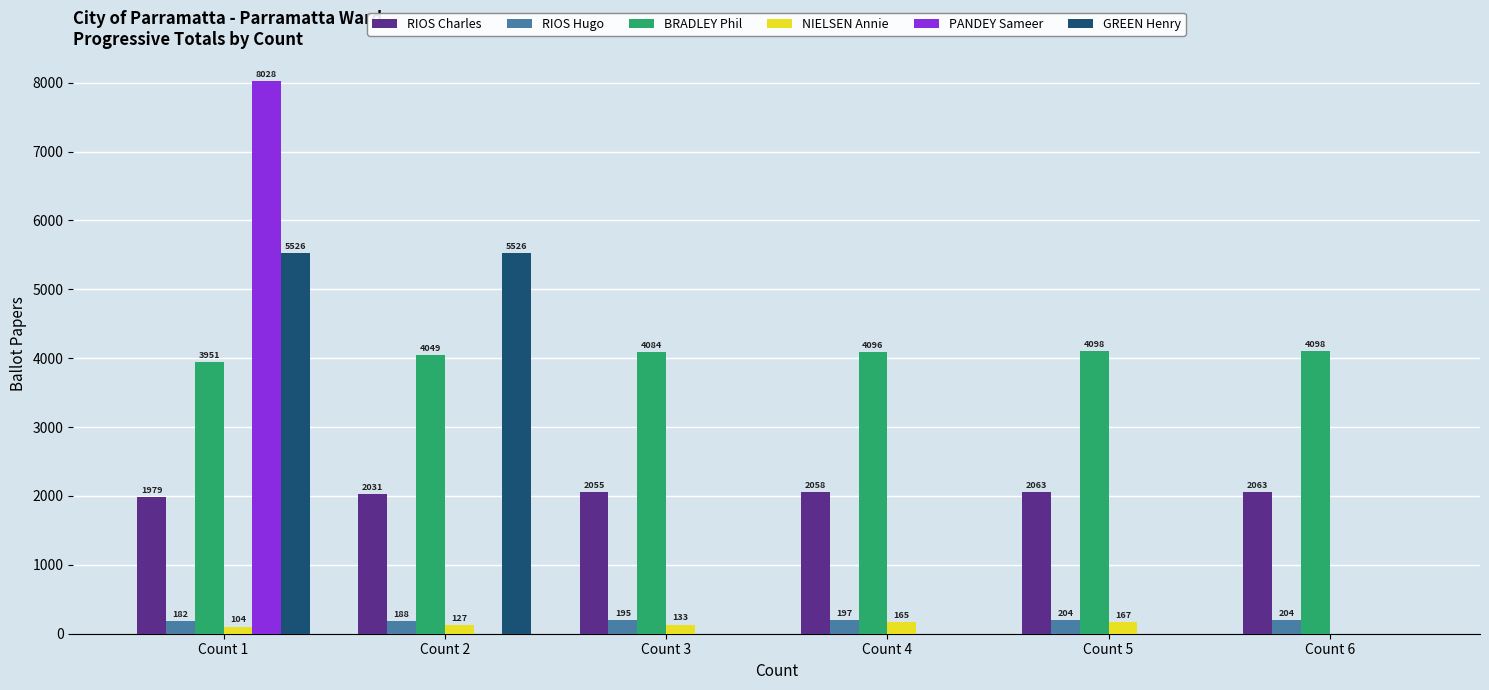

True or false: PANDEY Sameer has a value of 0 at Count 3.

True